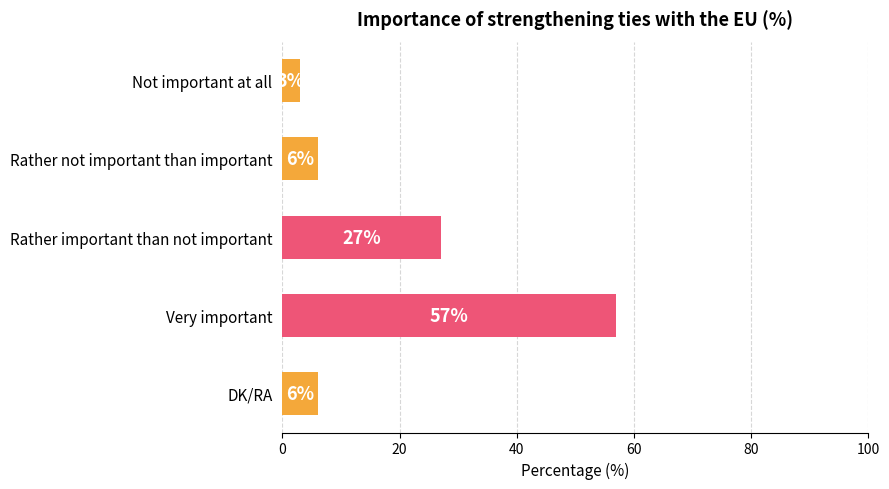

Which category has the lowest value across all series?

Not important at all